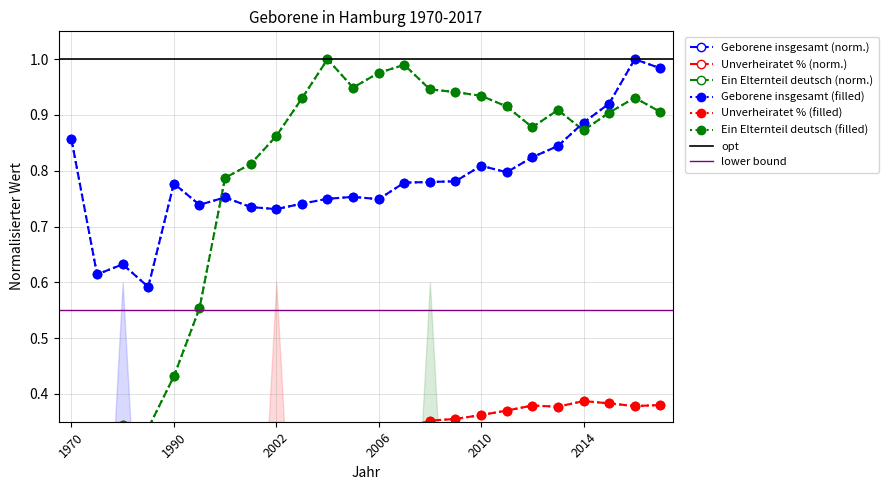

Which label corresponds to the smallest value in the chart?

1970